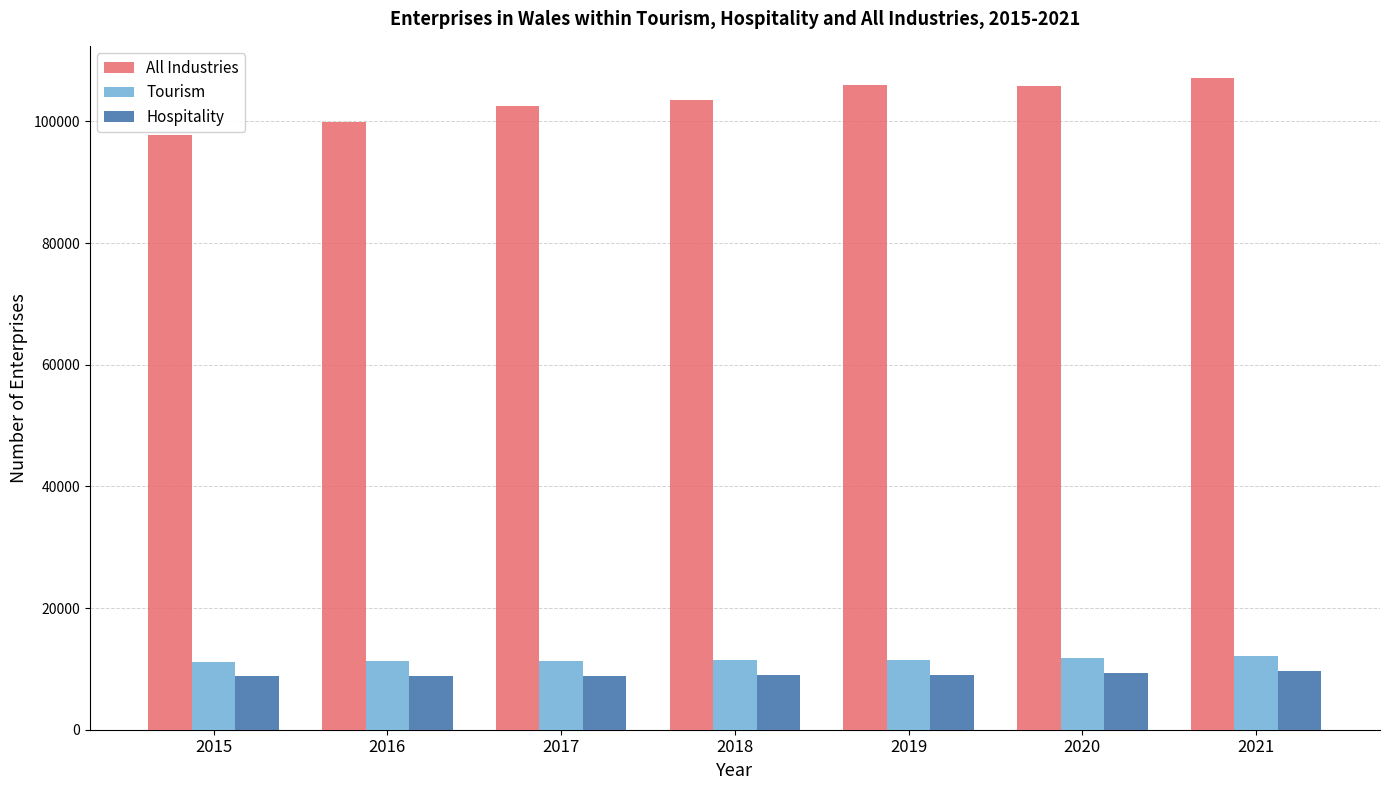

What is the spread (max minus min) of values at 2019?

96965